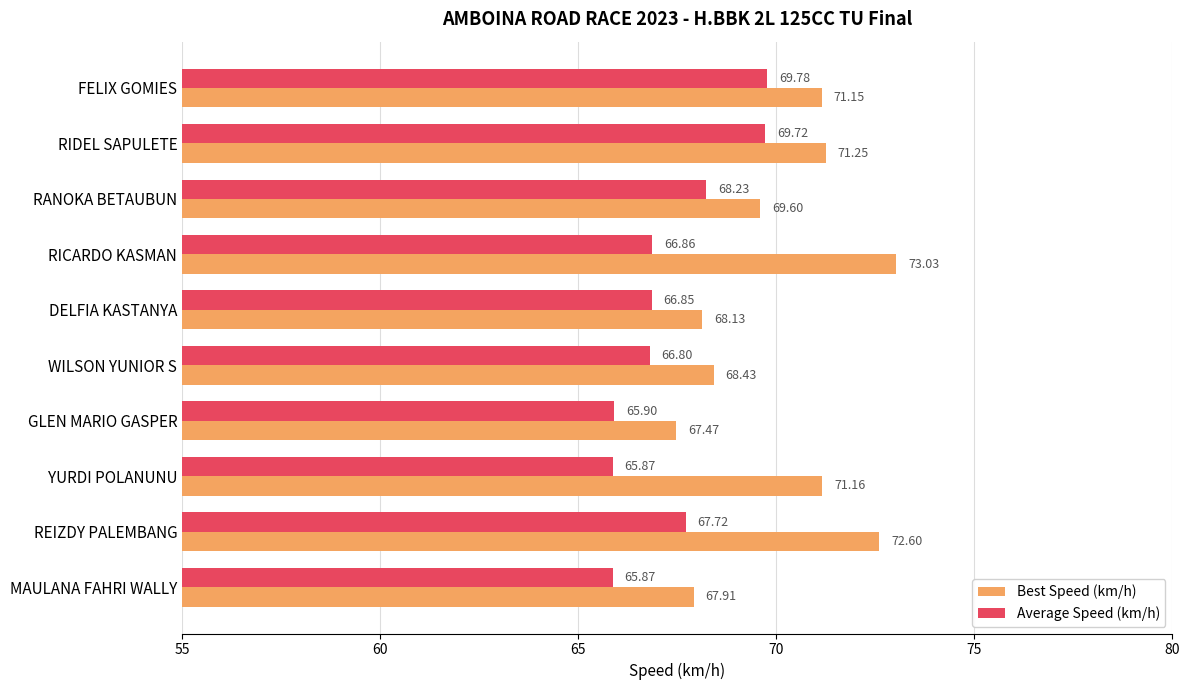

Between WILSON YUNIOR S and YURDI POLANUNU, which series saw the biggest shift?

Best Speed (km/h)